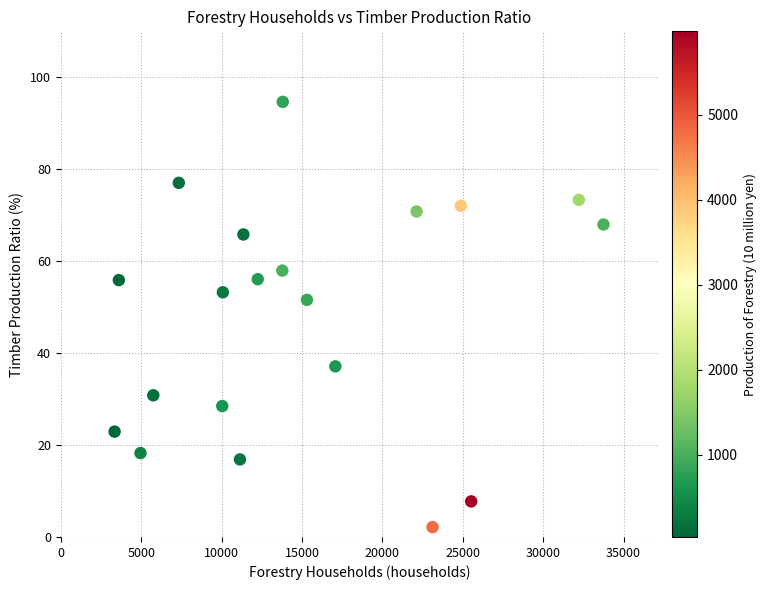

What Y value in the scatter plot is closest to 48?

51.6